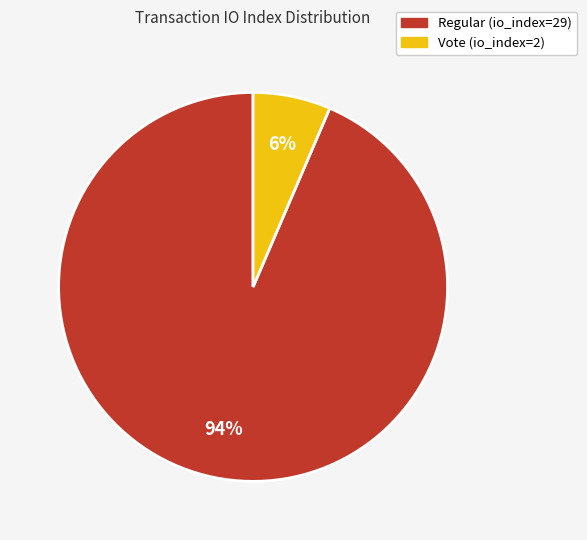

What is the largest slice in the pie chart?

Regular